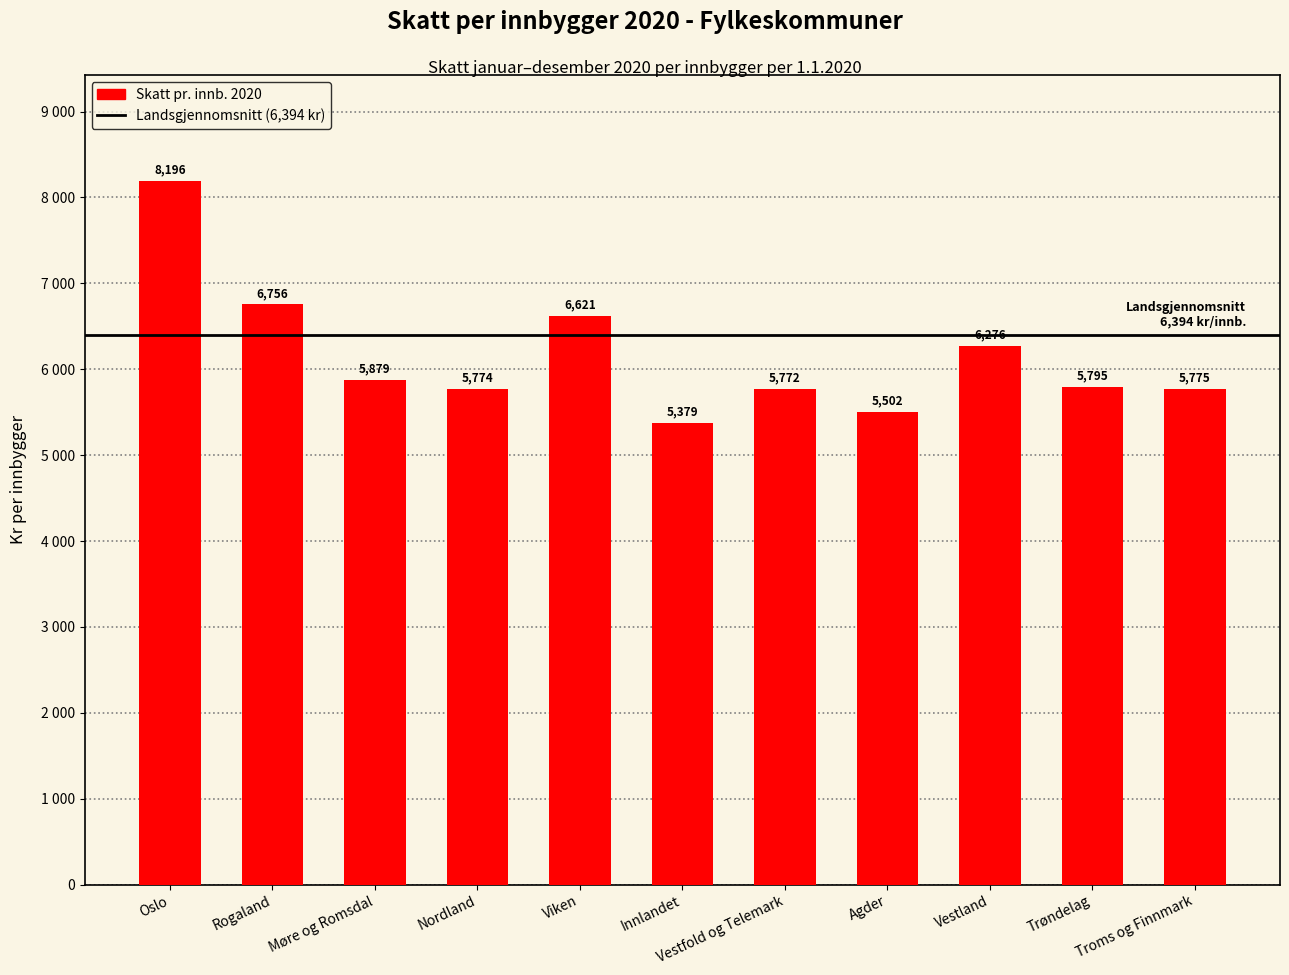

What is the change in value from Møre og Romsdal to Troms og Finnmark?

-104.2